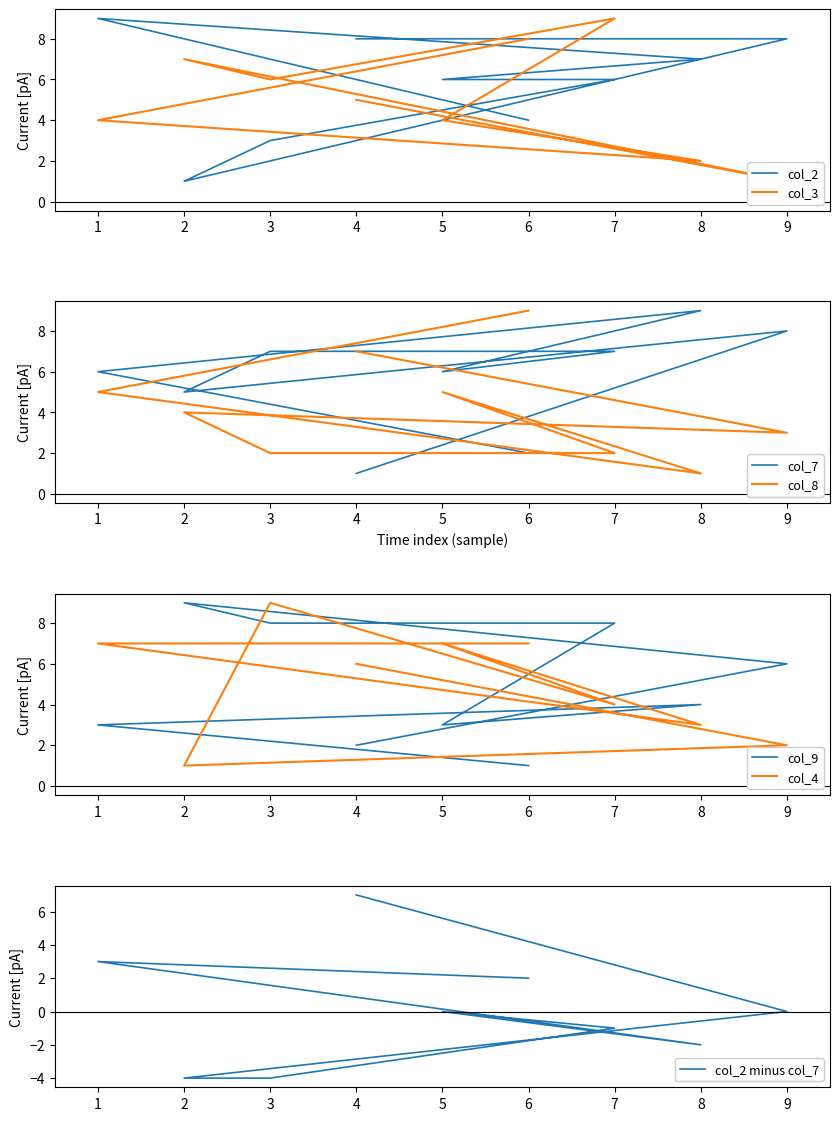

Which has a higher value, 9 or 6?

9